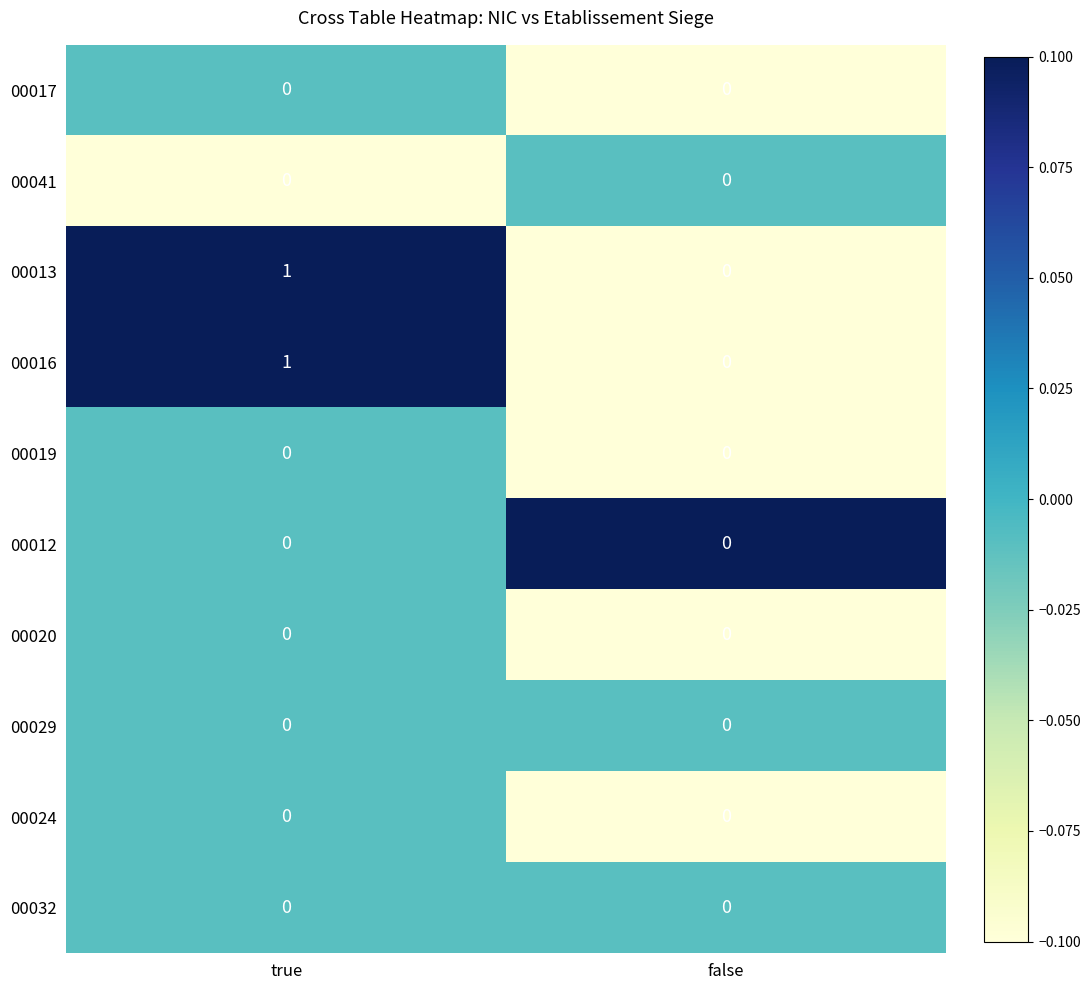

Is the value of 00016 at true greater than the value of 00020 at true?

Yes